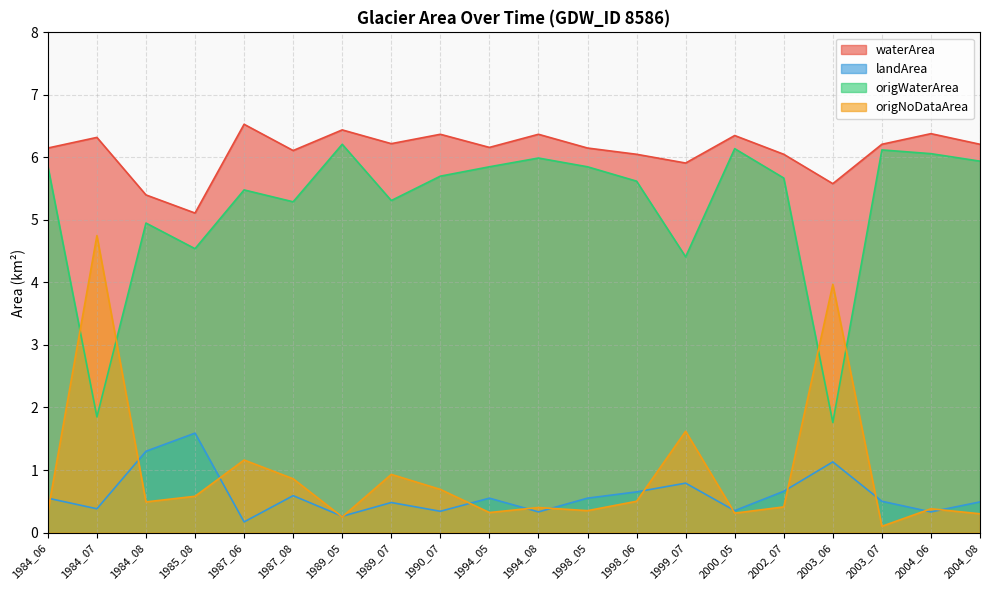

At which category does origNoDataArea reach its first local valley?

1984_08